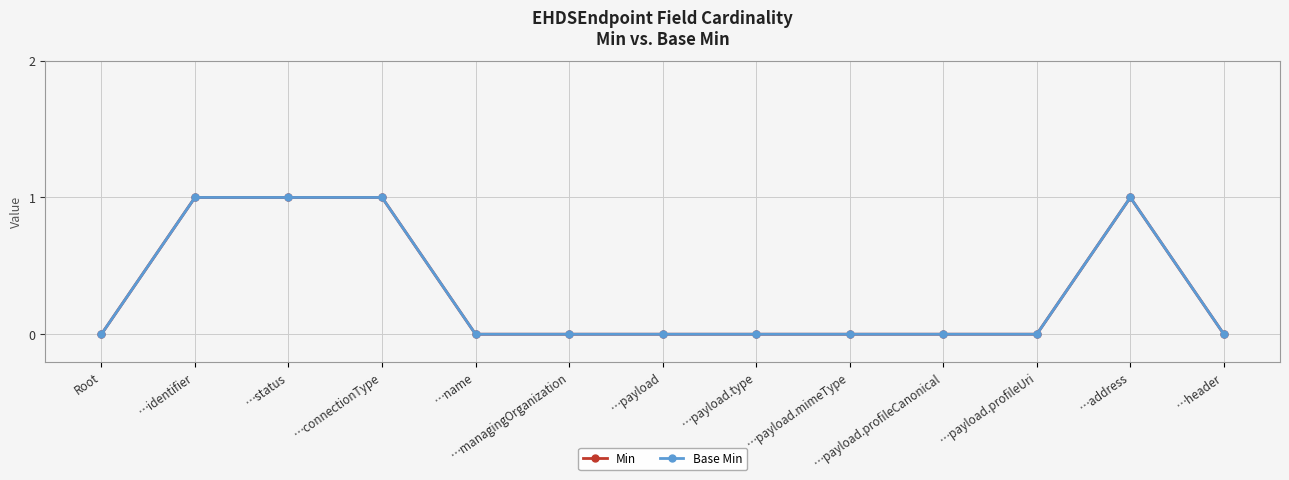

Is the value of Base Min at …name greater than the value of Min at …payload.type?

No